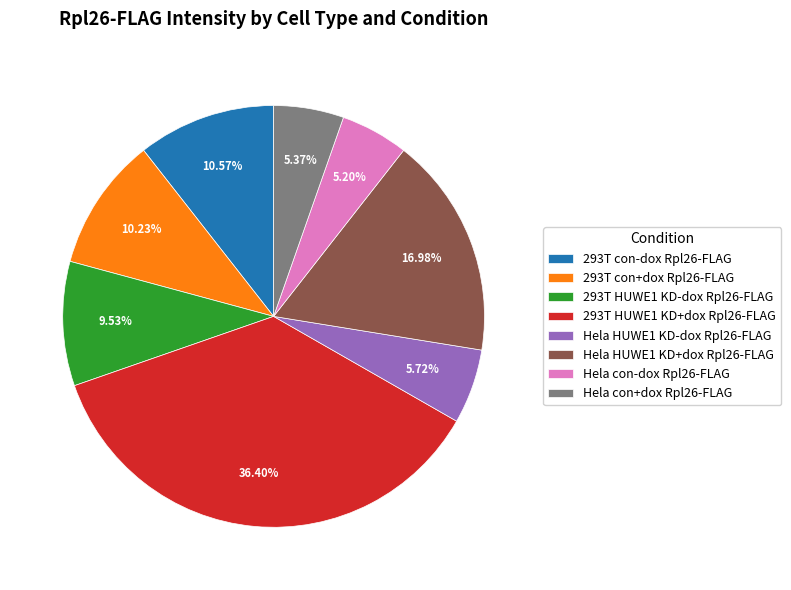

True or false: Hela HUWE1 KD+dox Rpl26-FLAG accounts for 23% of the total.

False